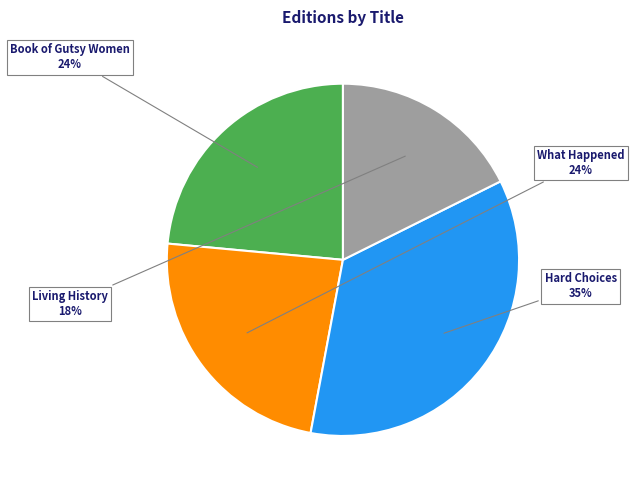

To the nearest percent, what is the average slice percentage?

25%